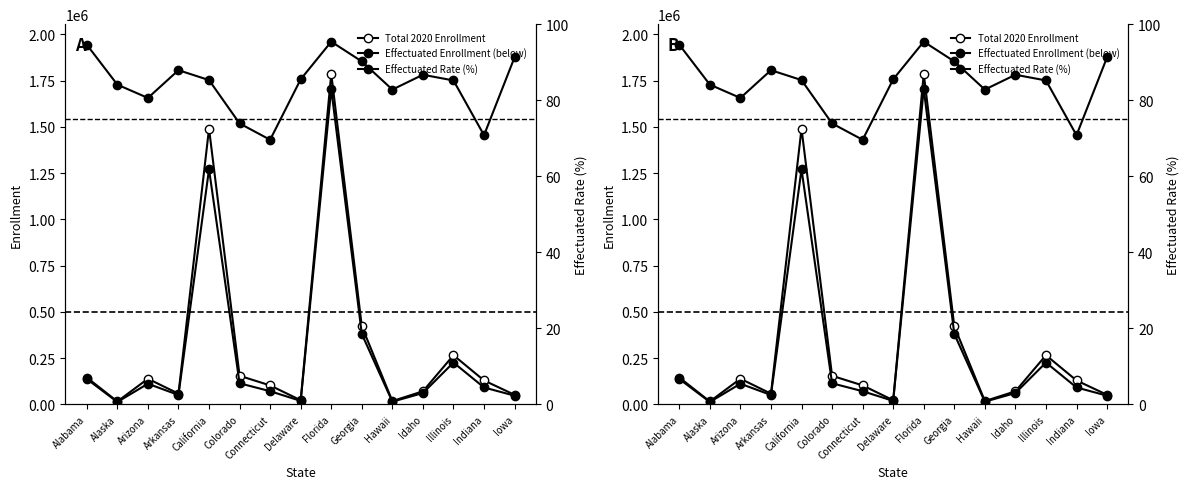

At Delaware, list the series in order from largest to smallest.

Total 2020 Enrollment, Effectuated Enrollment (below), Effectuated Rate (%)